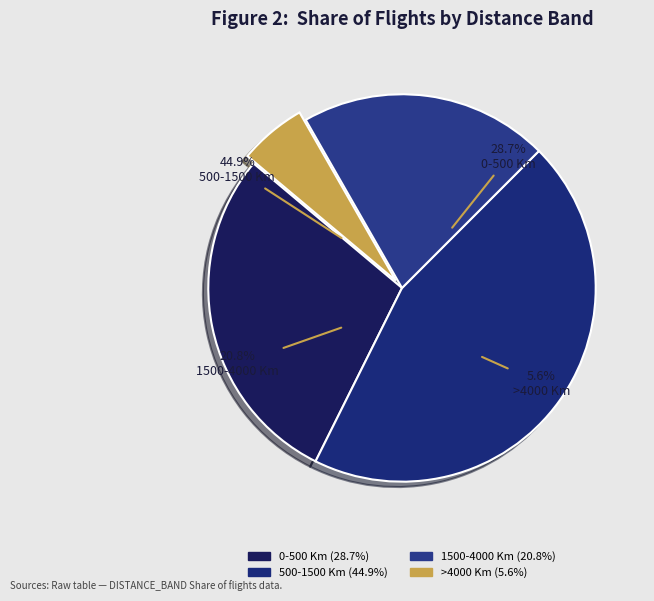

Which category has the biggest portion of the pie?

500-1500 Km